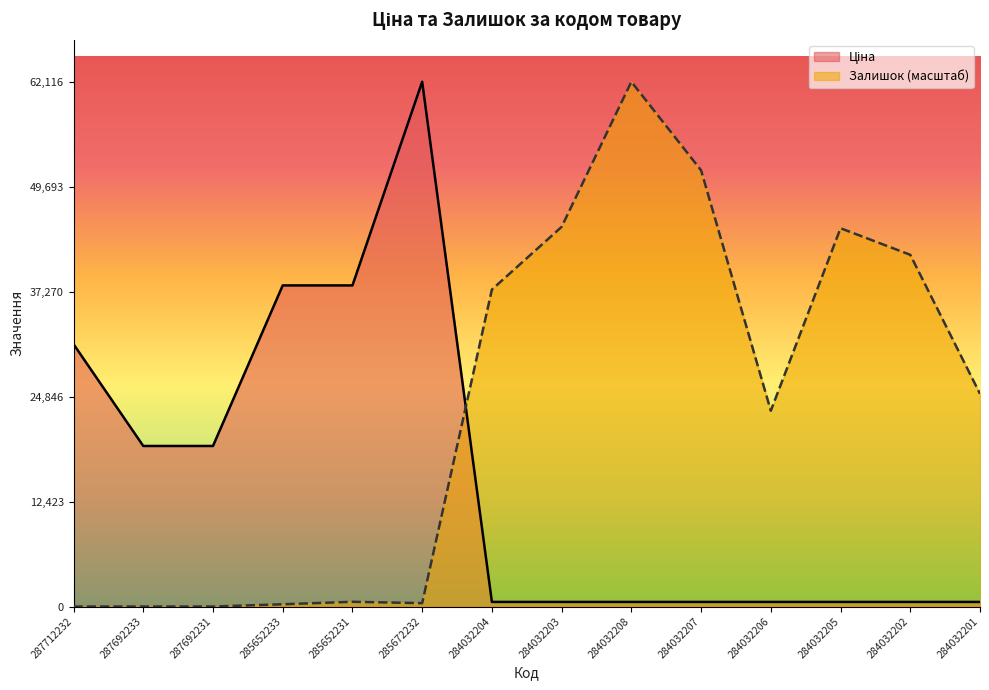

How many interior local peaks does the Залишок series have?

3